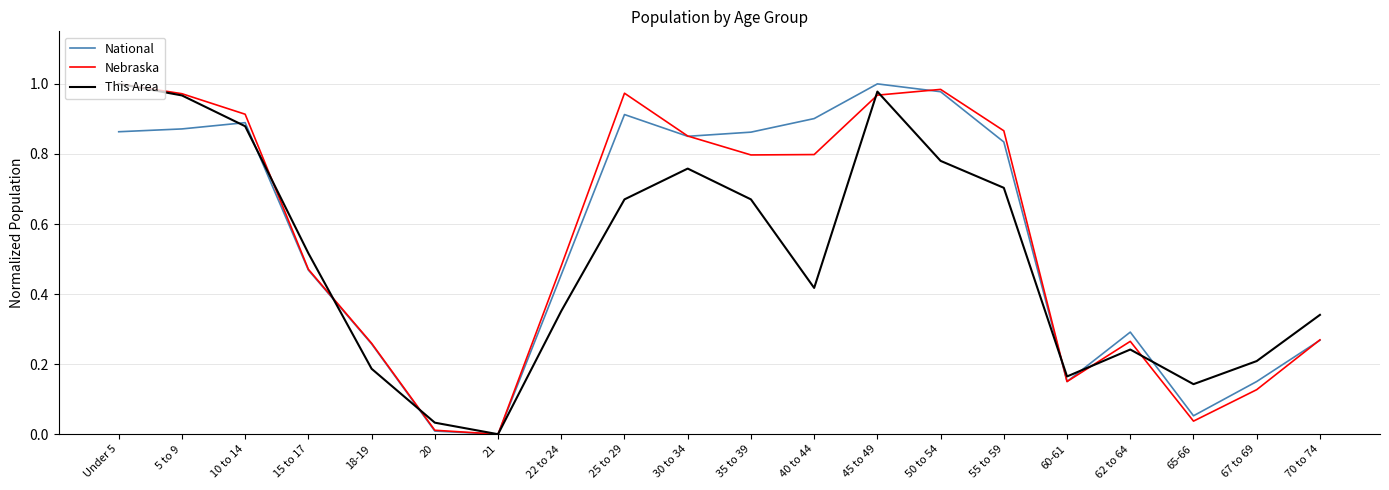

At which category is the sum across all series the highest?

45 to 49